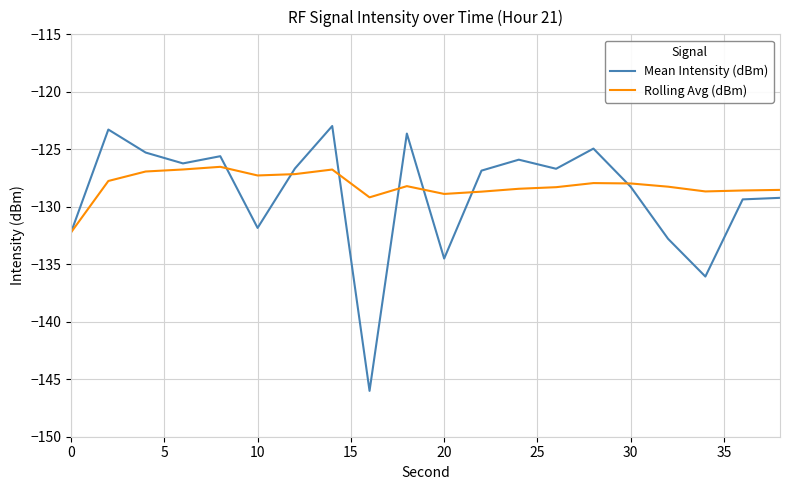

What is the minimum value for Rolling Avg (dBm)?

-132.2